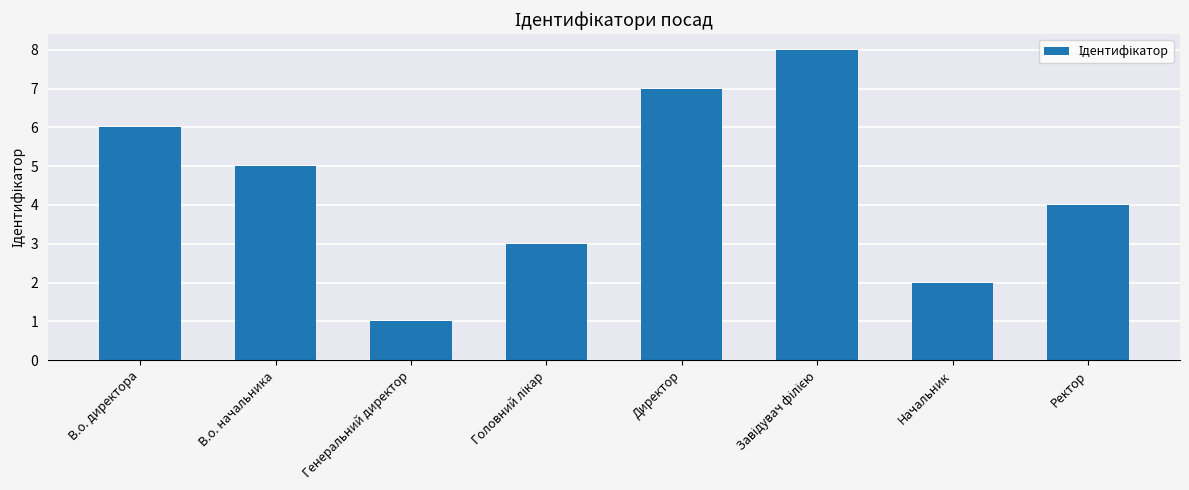

What is the maximum value shown in the chart?

8